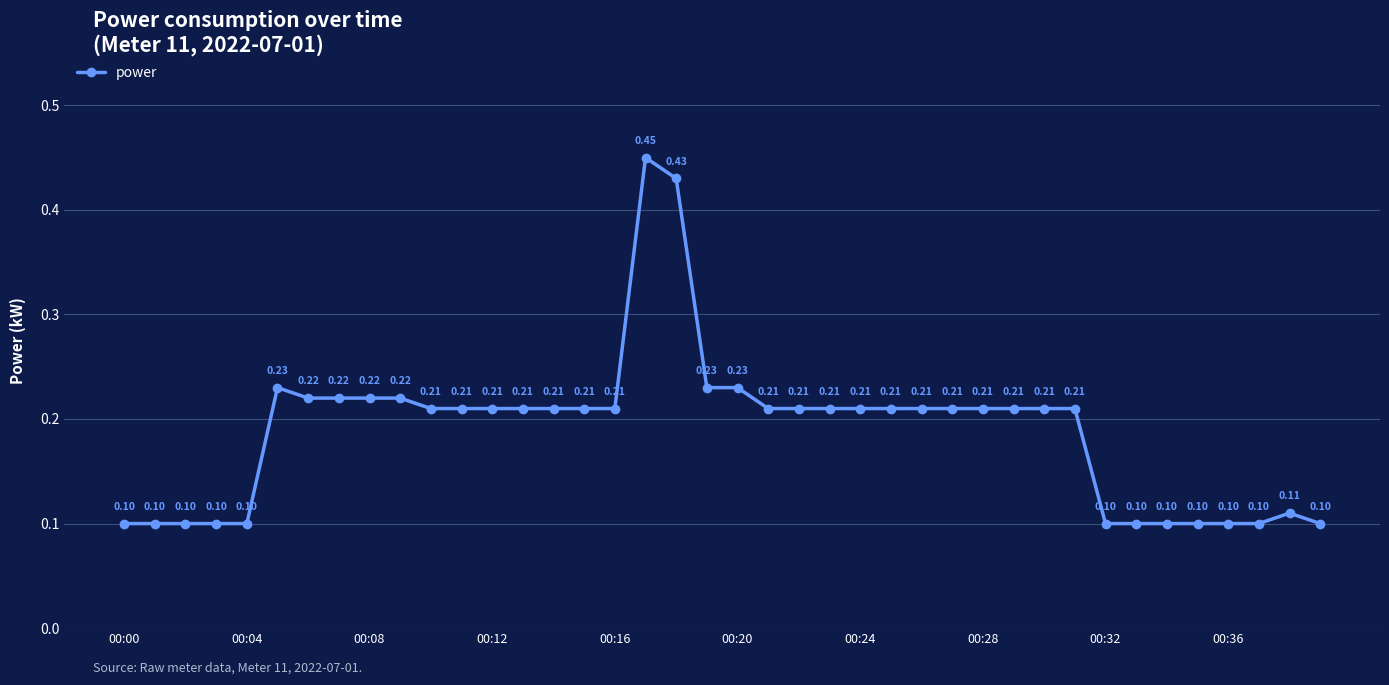

True or false: there are more than 1 points higher than both neighbors.

True